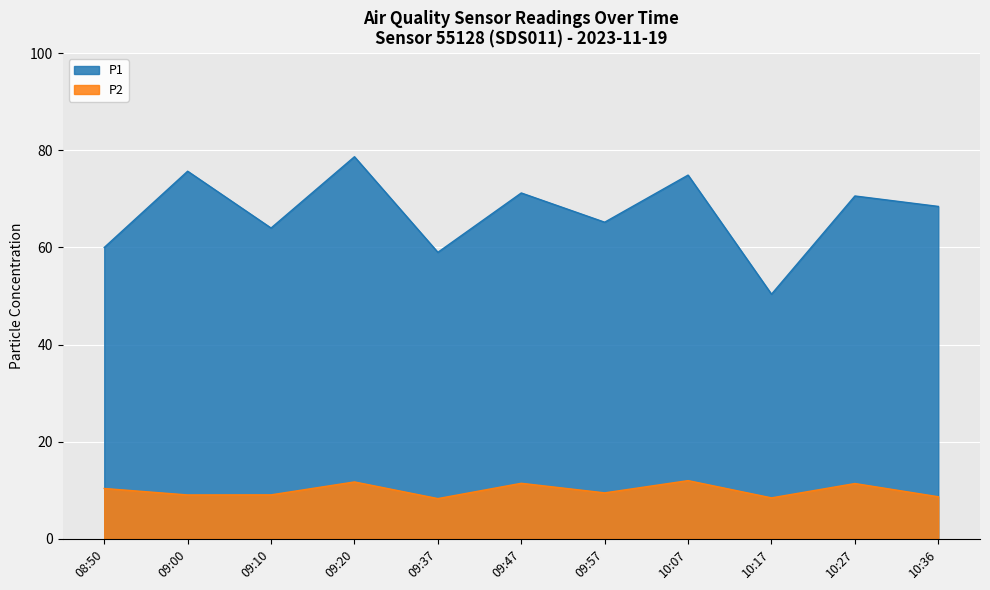

At 08:50, list the series in order from smallest to largest.

P2, P1